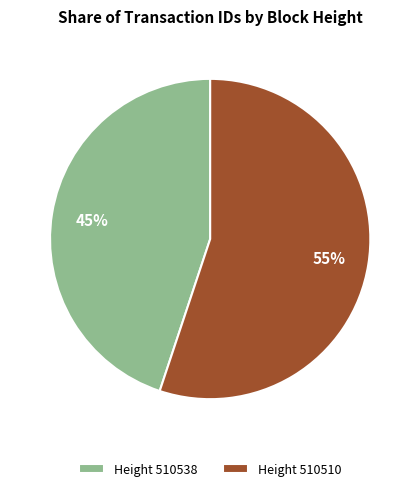

To the nearest percent, what percentage of the pie is Height 510510?

55%